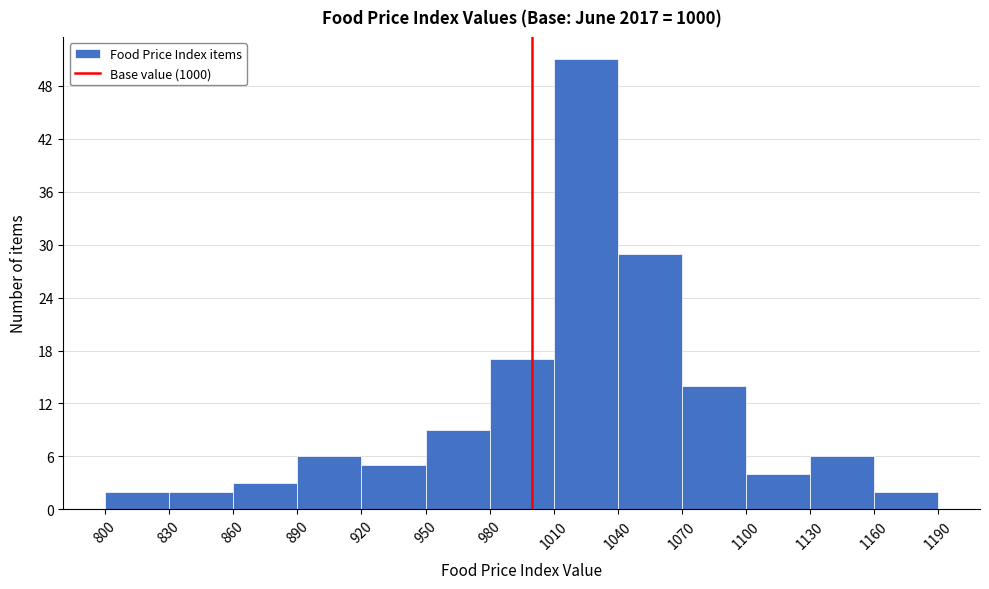

Reading left to right, list every bar in this chart as the range it spans on the x-axis followed by its height. The values are not printed on the chart, so give them approximately, as read against the axis.

800 to 830: 2
830 to 860: 2
860 to 890: 3
890 to 920: 6
920 to 950: 5
950 to 980: 9
980 to 1010: 17
1010 to 1040: 51
1040 to 1070: 29
1070 to 1100: 14
1100 to 1130: 4
1130 to 1160: 6
1160 to 1190: 2